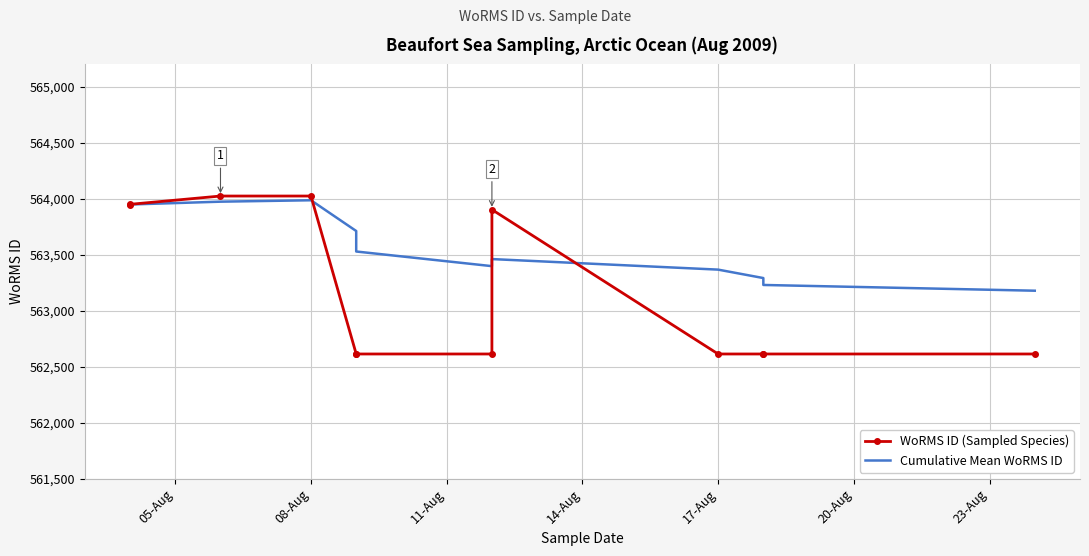

Rank the series by their maximum value, from lowest to highest.

Cumulative Mean WoRMS ID, WoRMS ID (Sampled Species)